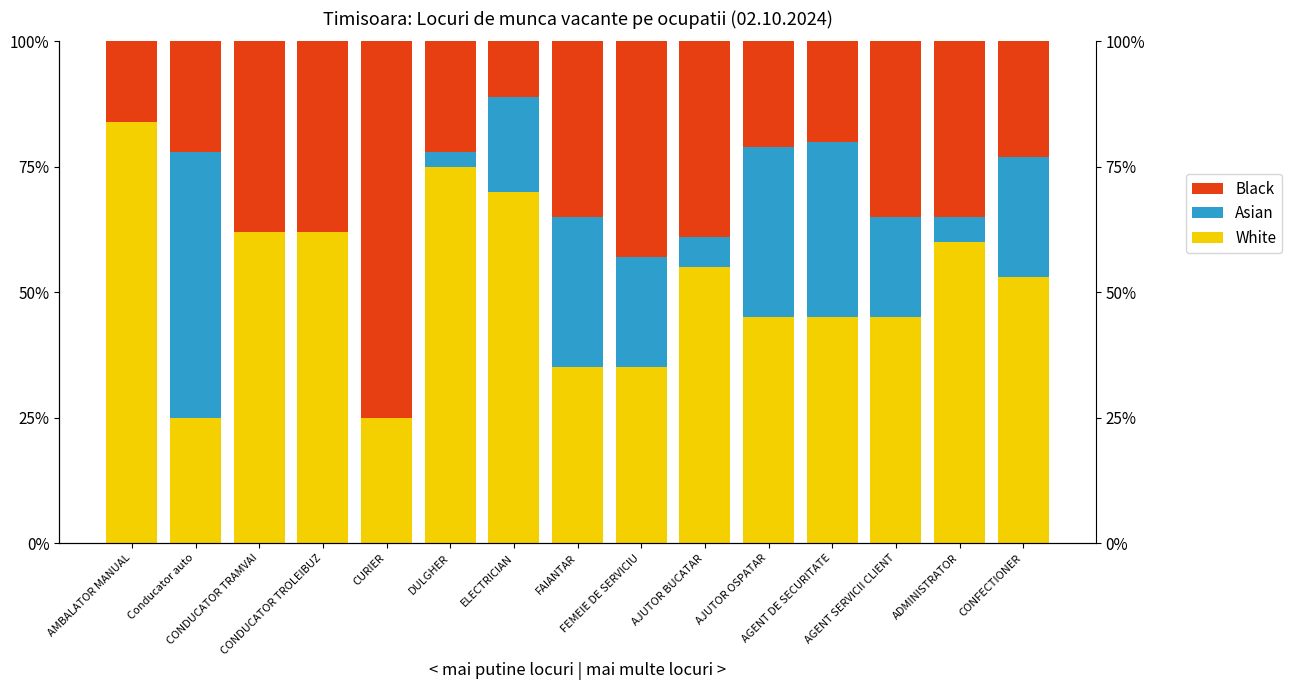

Does the chart contain any negative values?

No